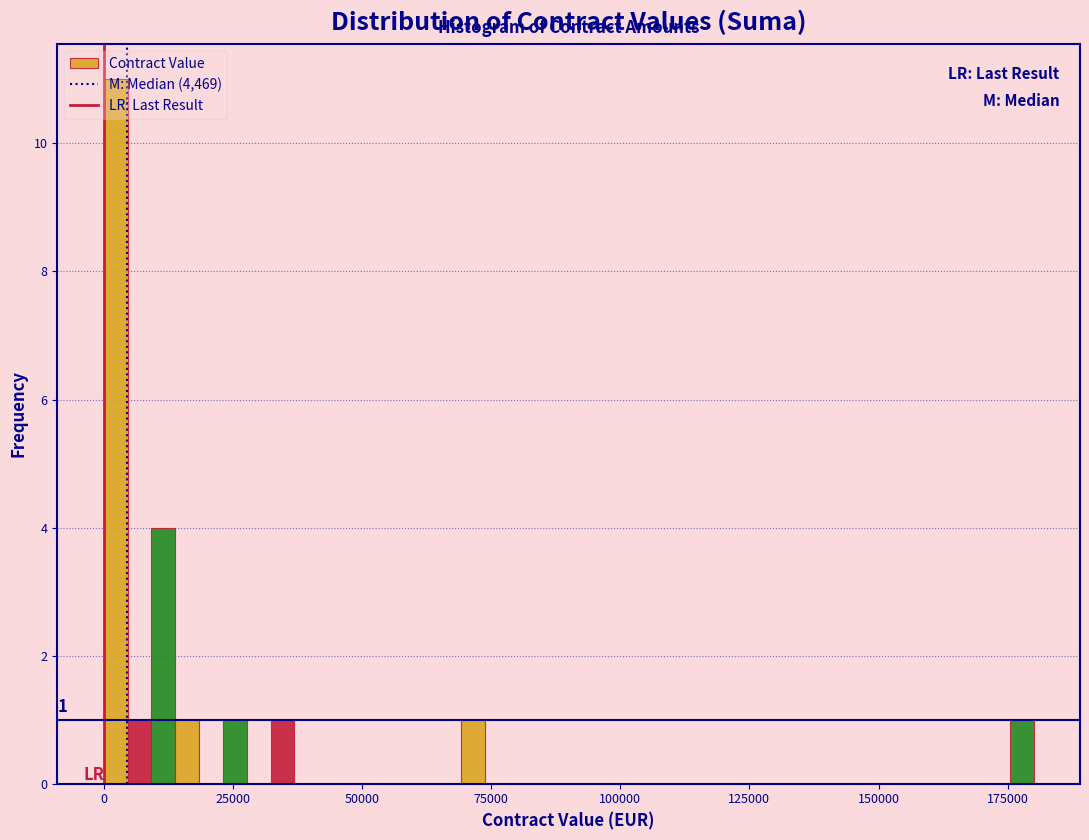

Around what value on the x-axis is the tallest bar? Give the approximate position of its centre, as read against the axis.

0